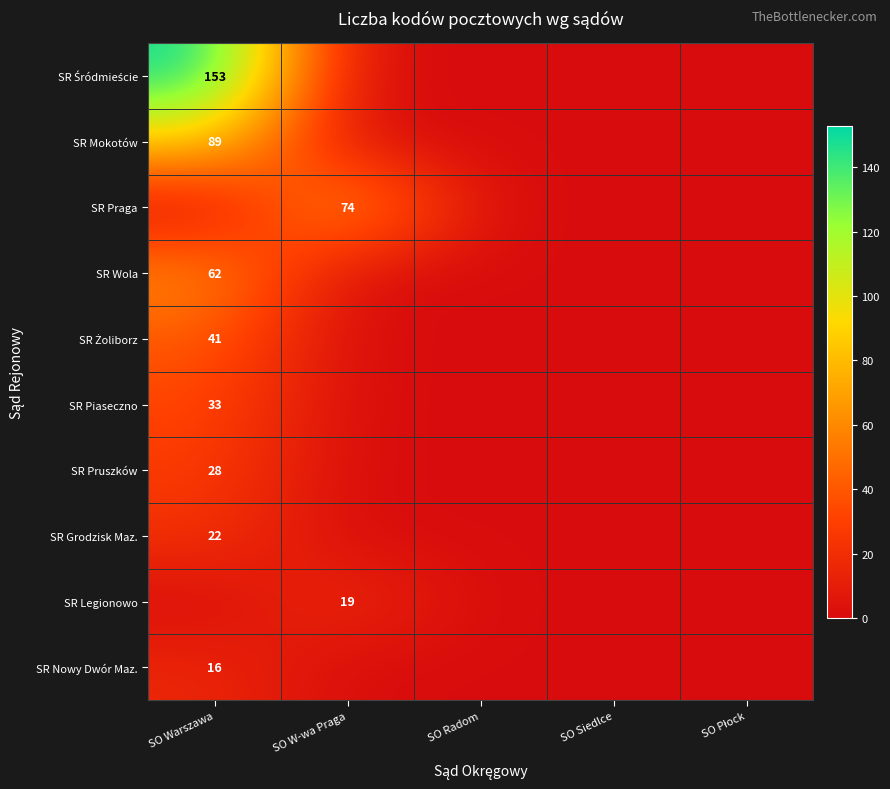

Is the value of SR Nowy Dwór Maz. at SO Siedlce greater than the value of SR Śródmieście at SO Warszawa?

No